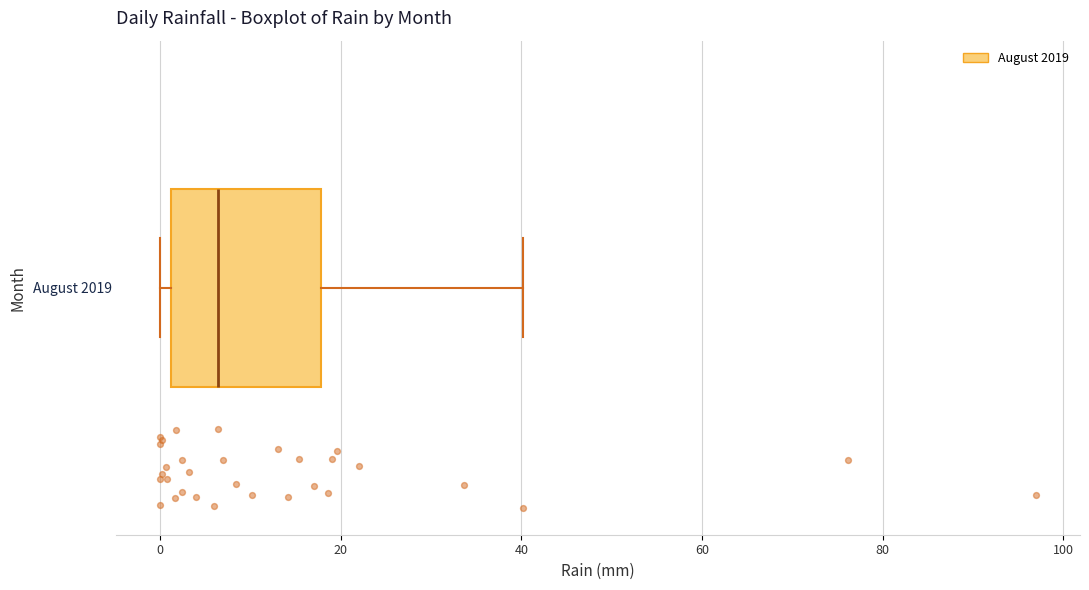

Read this box plot against the x-axis: the position of the median line, the range covered by the box, and the ends of both whiskers. The values are not printed on the chart, so give them approximately, as read against the axis.

median 6, box 2 to 18, whiskers 0 to 40